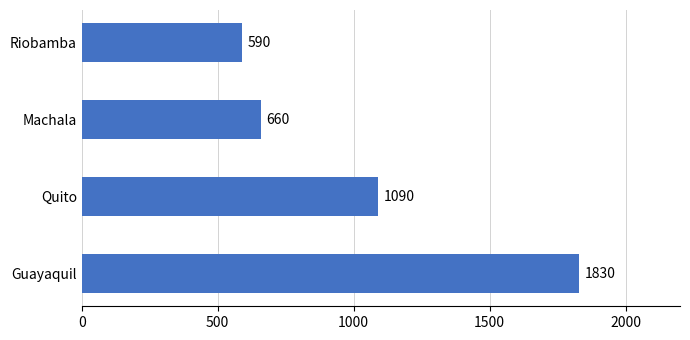

Reading bottom to top, what are all the values shown in this chart?

1830	1090	660	590